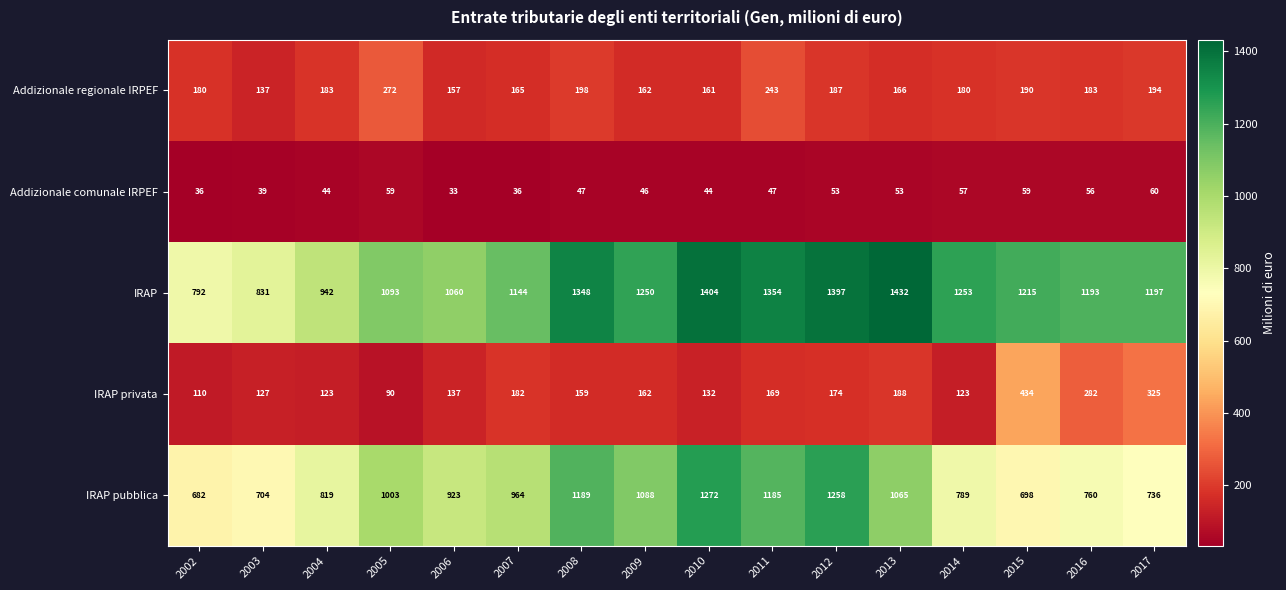

True or false: IRAP pubblica has a value of 354 at 2008.

False